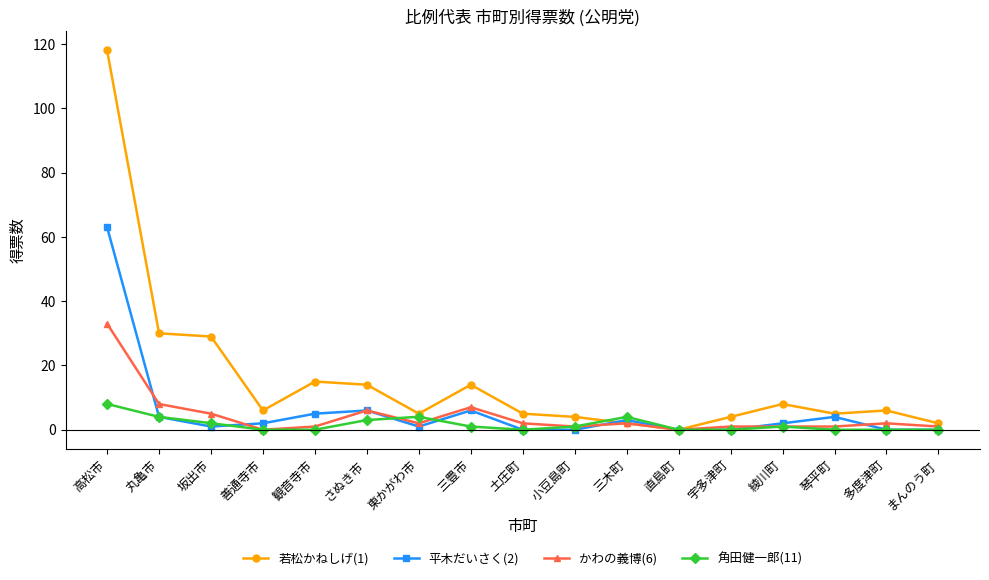

The 角田健一郎(11) series shows 1.0 at 綾川町. True or false?

True